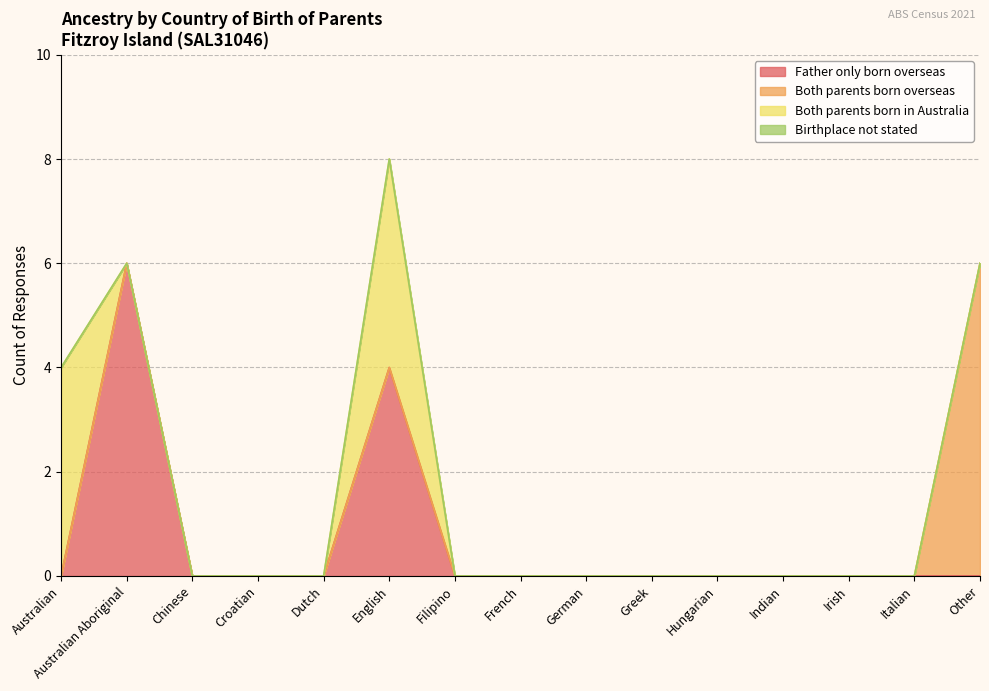

Which series has the widest spread of values?

Father only born overseas